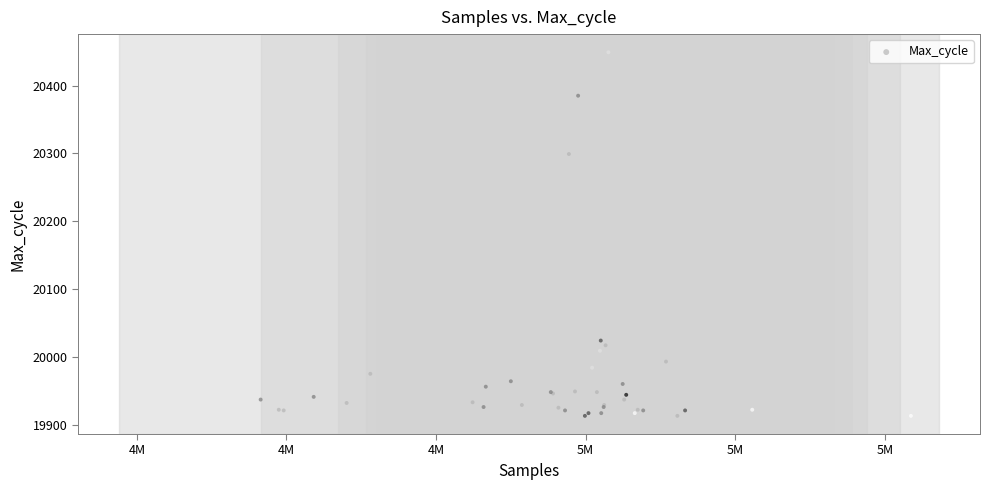

What Y value in the scatter plot is closest to 20181?

20299